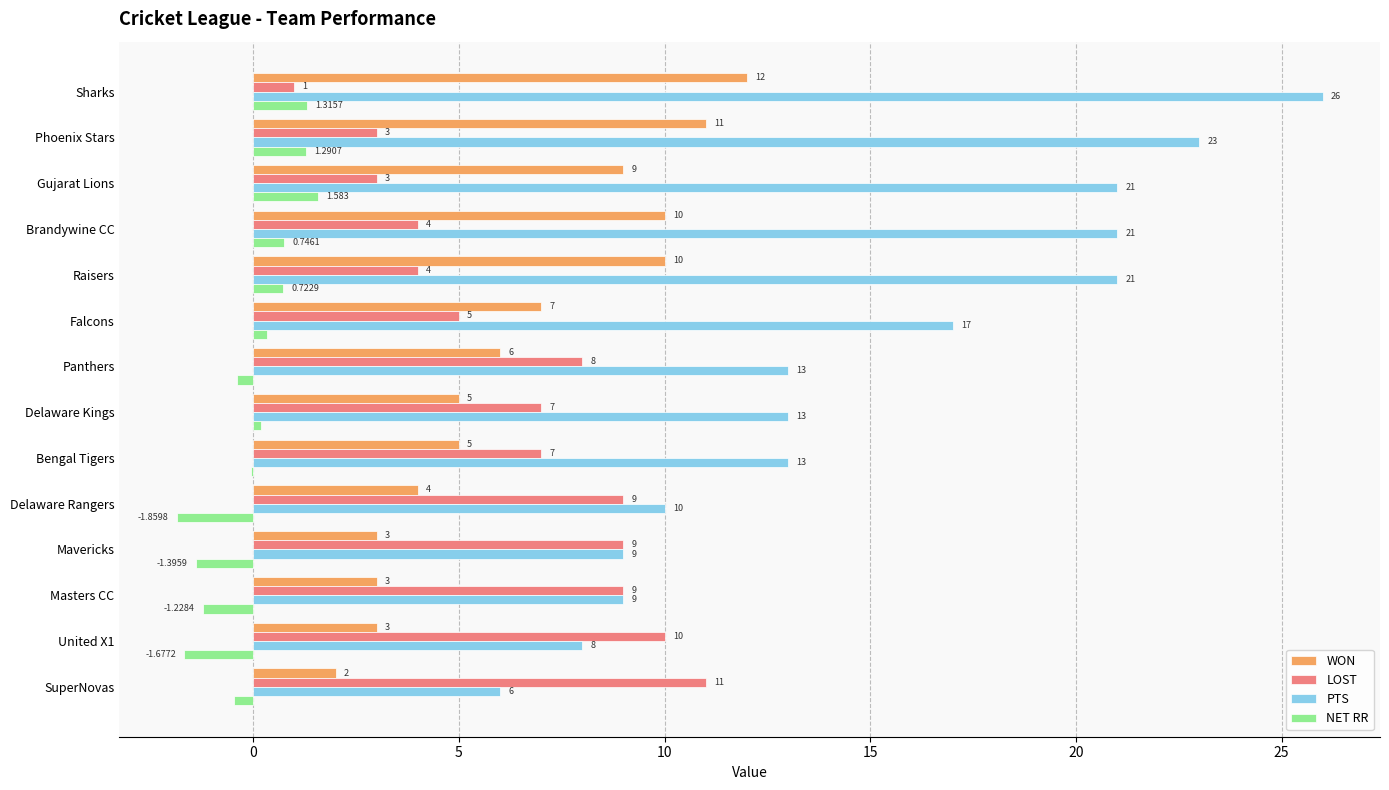

Which category has the highest value in the NET RR series?

Gujarat Lions